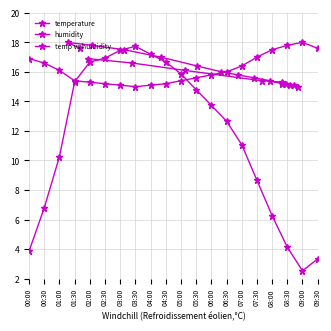

True or false: humidity has a value of 10.9 at 02:30.

False